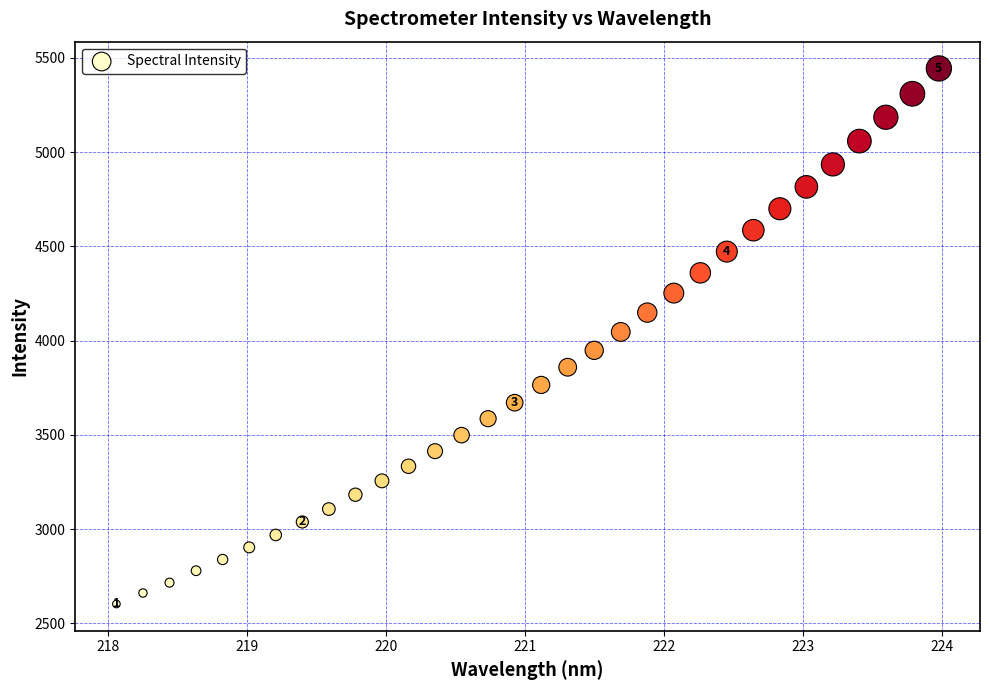

What is the range of Y values (max minus min)?

2840.7